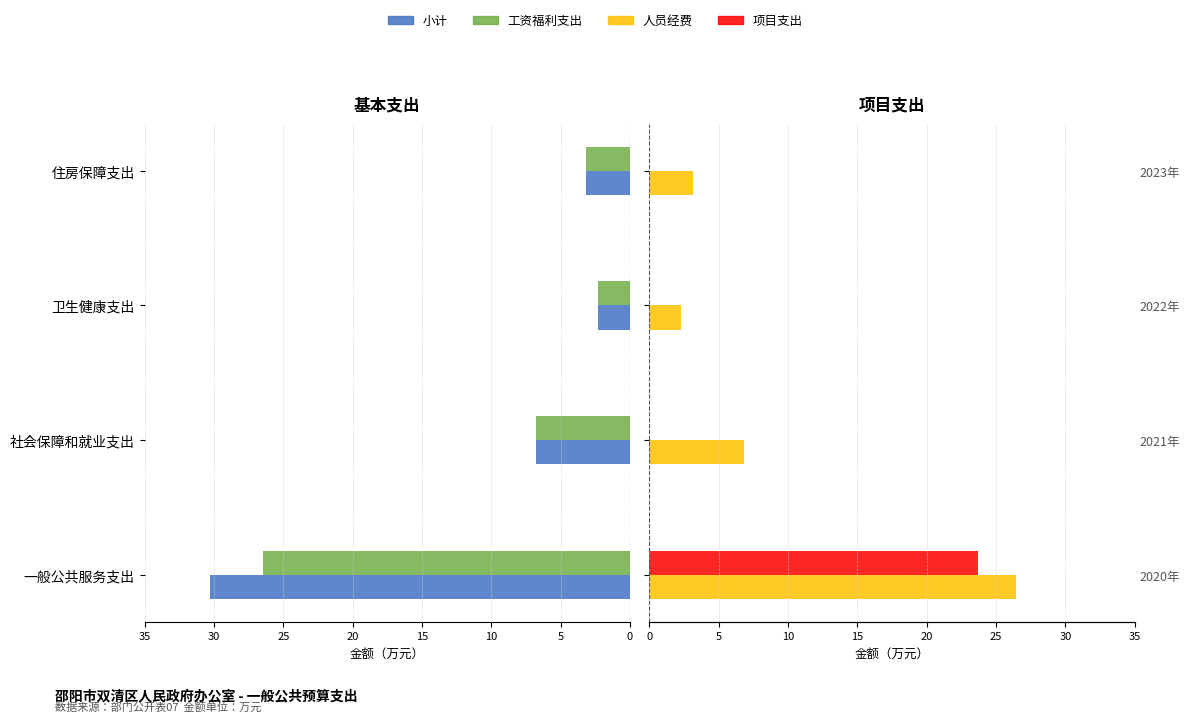

Reading left to right, what are all the values shown in this chart?

小计: 0=30.3	5=6.8	10=2.3	15=3.2
工资福利支出: 0=26.5	5=6.8	10=2.3	15=3.2
人员经费: 0=26.5	5=6.8	10=2.3	15=3.2
项目支出: 0=23.7	5=0.0	10=0.0	15=0.0